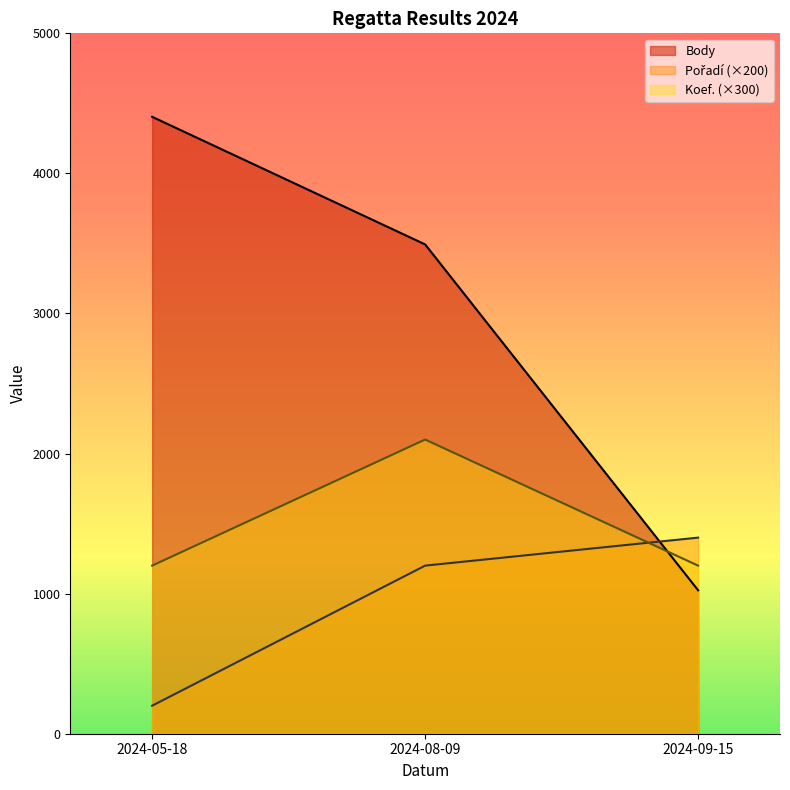

Count the number of data series in this chart.

3